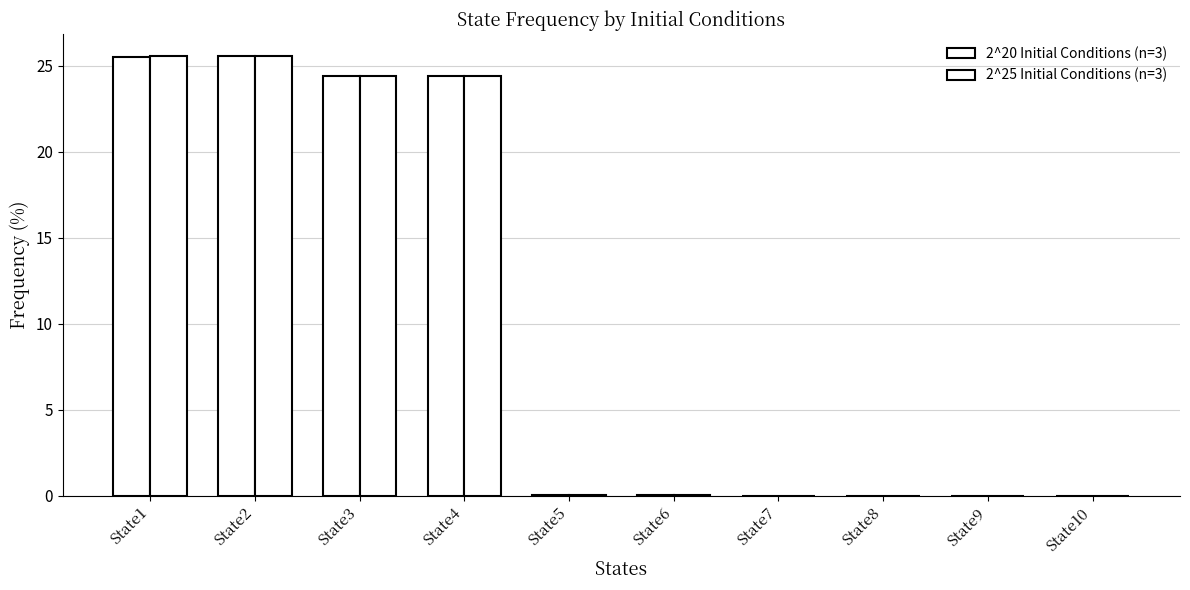

Rank the categories by 2^25 Initial Conditions (n=3) value from highest to lowest.

State1, State2, State3, State4, State6, State5, State7, State8, State9, State10